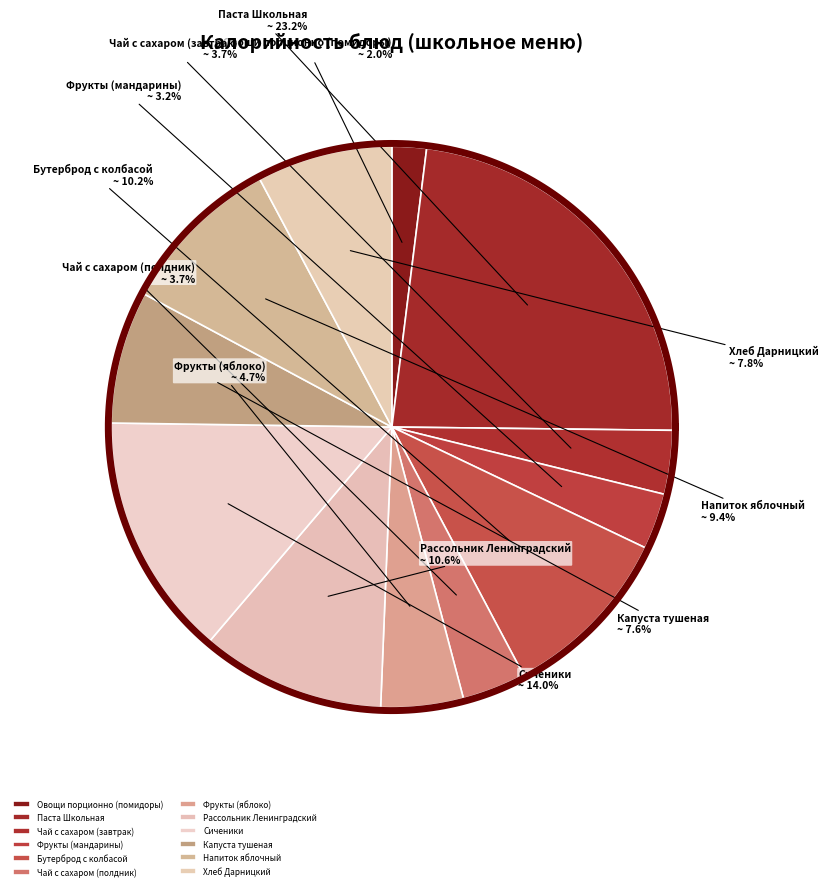

What percentage is the Сиченики slice, to the nearest percent?

14%